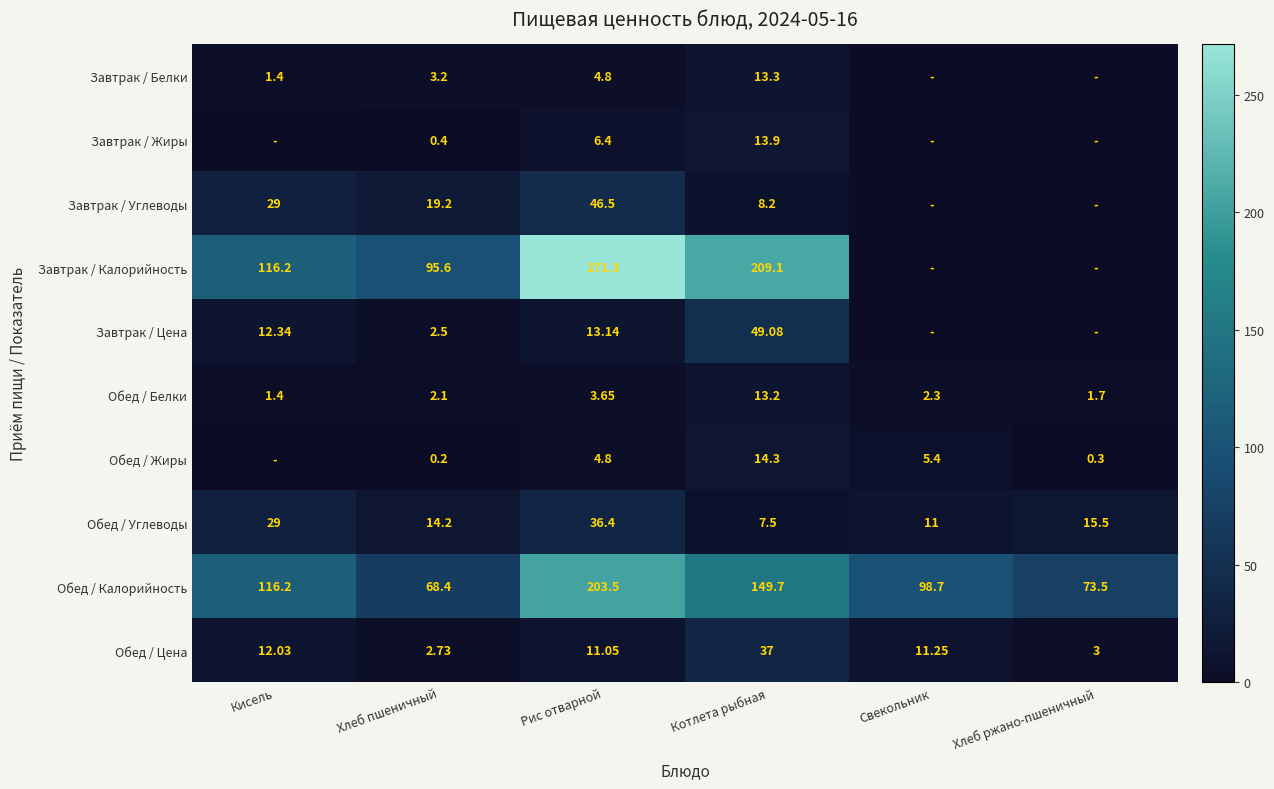

At which label does Обед / Калорийность first exceed 116?

Кисель